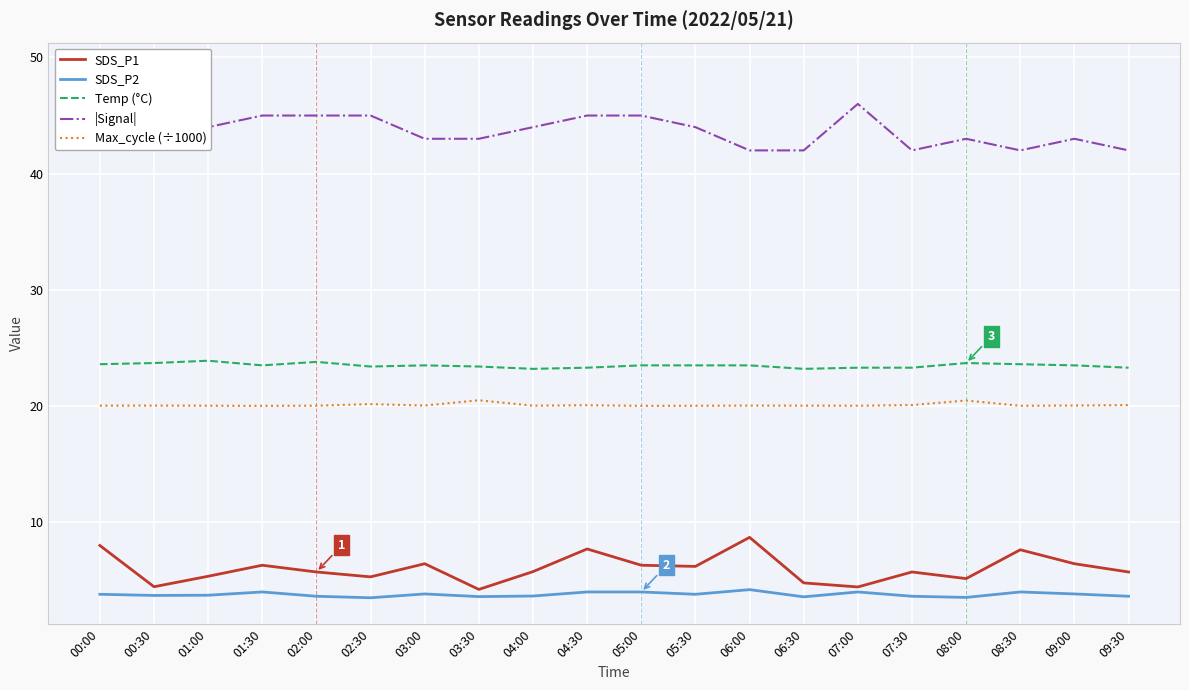

What is the value of the |Signal| point at the 1st from the left?

43.0